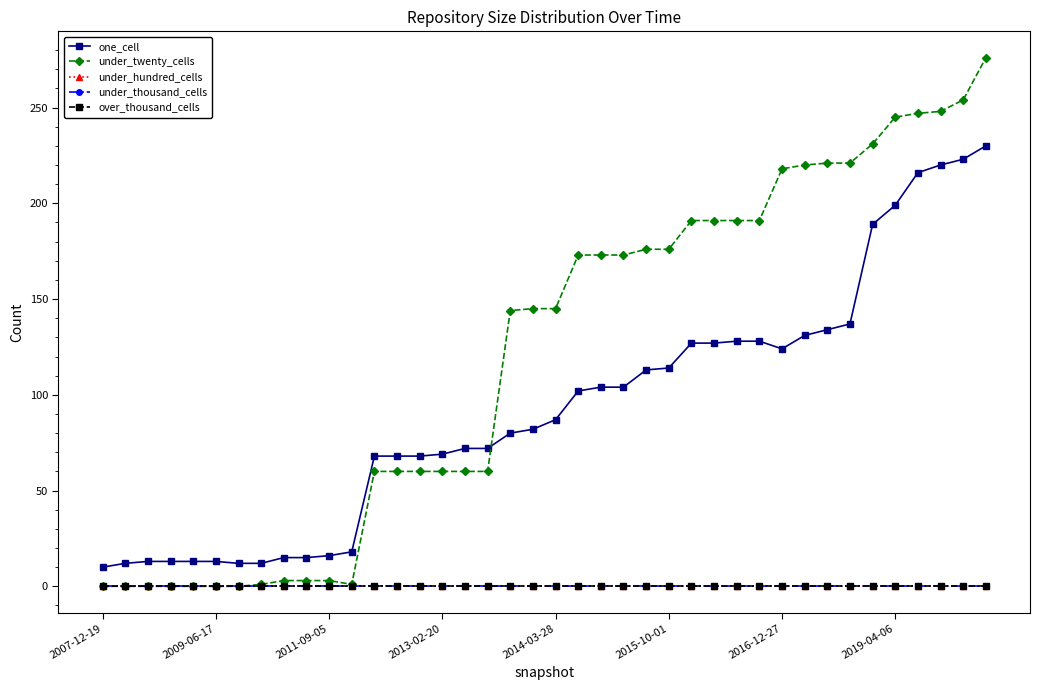

Is this an area chart (filled region under the line)?

No